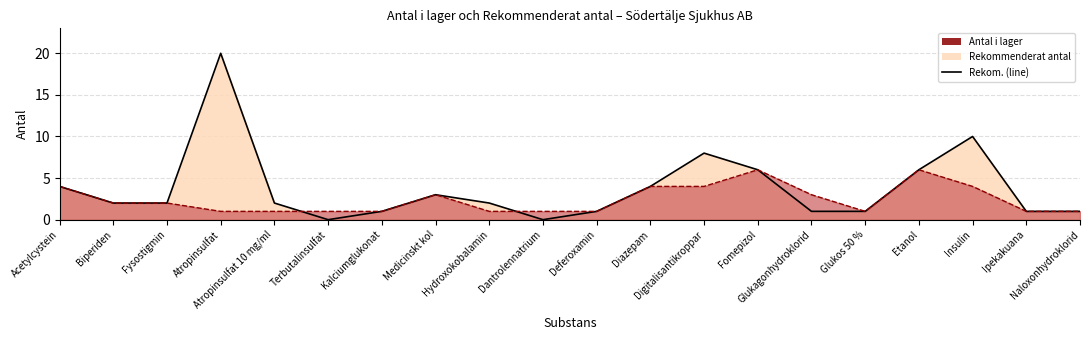

Which series has the largest total across all categories?

Rekommenderat antal (line)